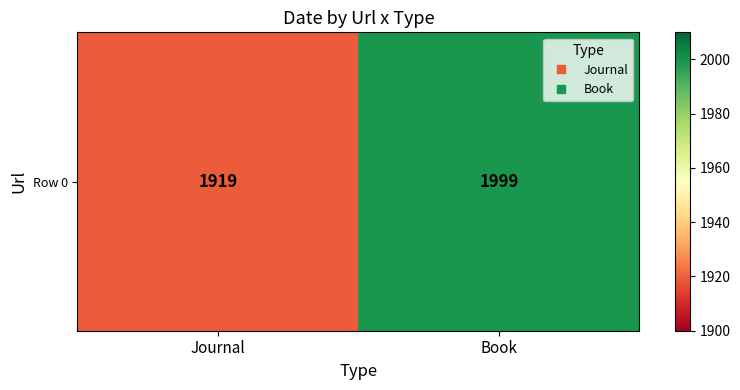

What is the difference between the values at Book and Journal?

80